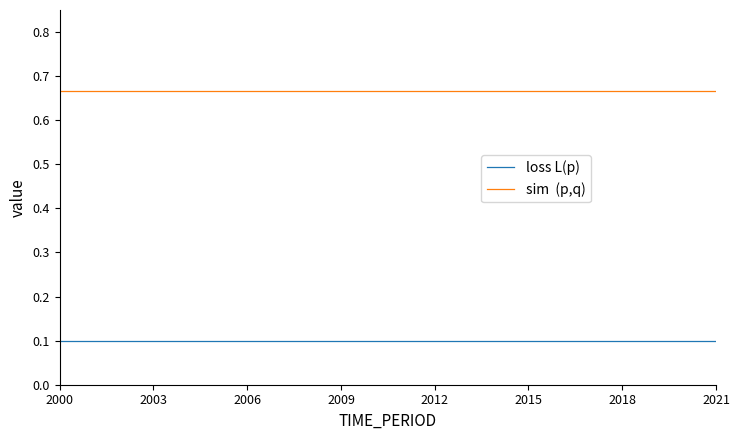

How many lines are shown in the chart?

2